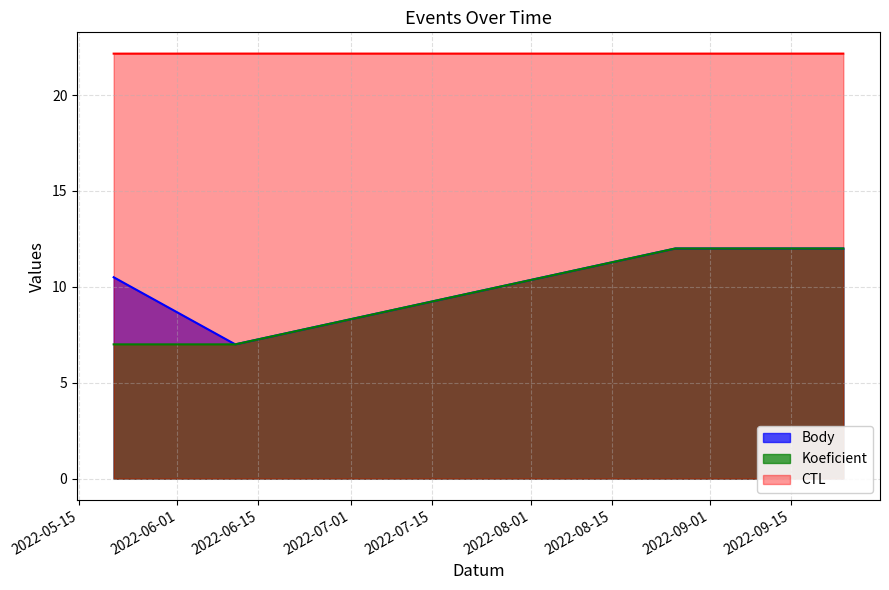

Between 2022-06-11 and 2022-08-26, which is larger?

2022-08-26